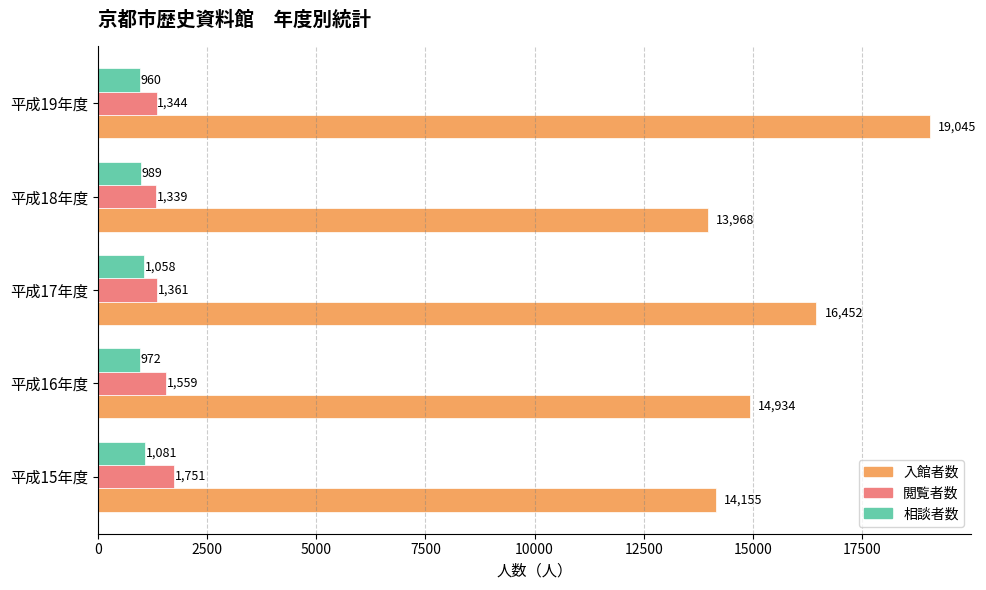

What is the average value of the 相談者数 series?

1012